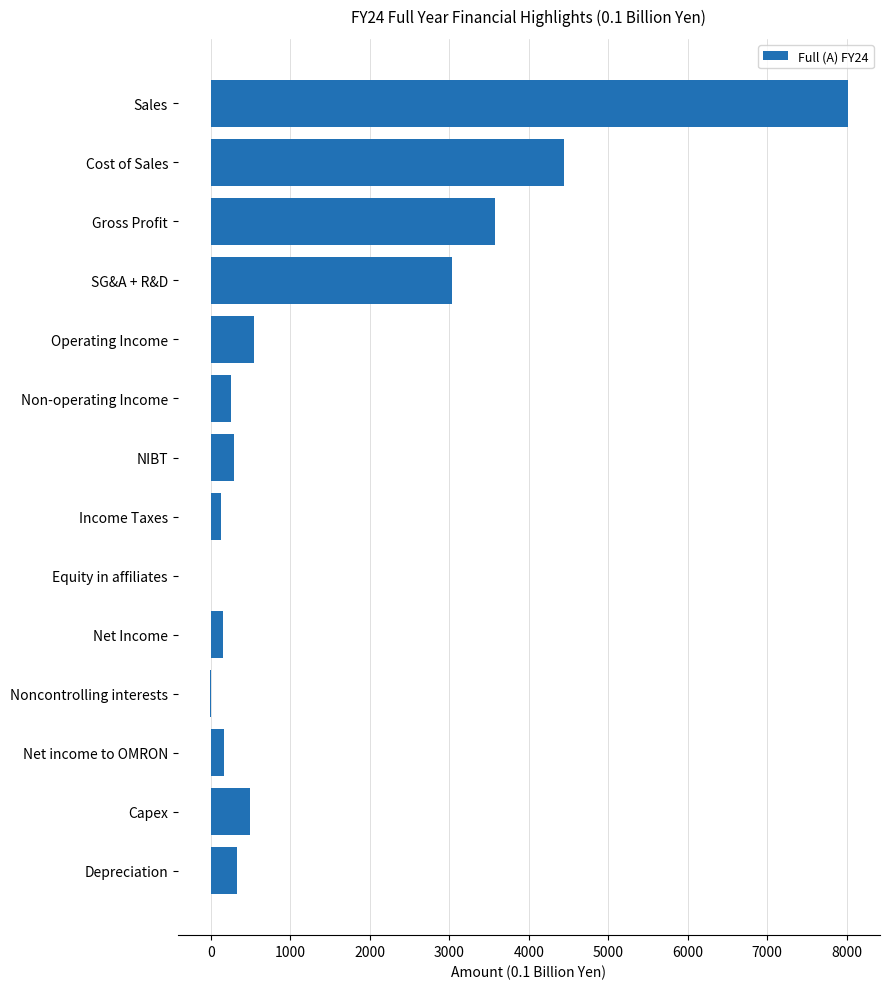

Between Depreciation and Operating Income, which is larger?

Operating Income